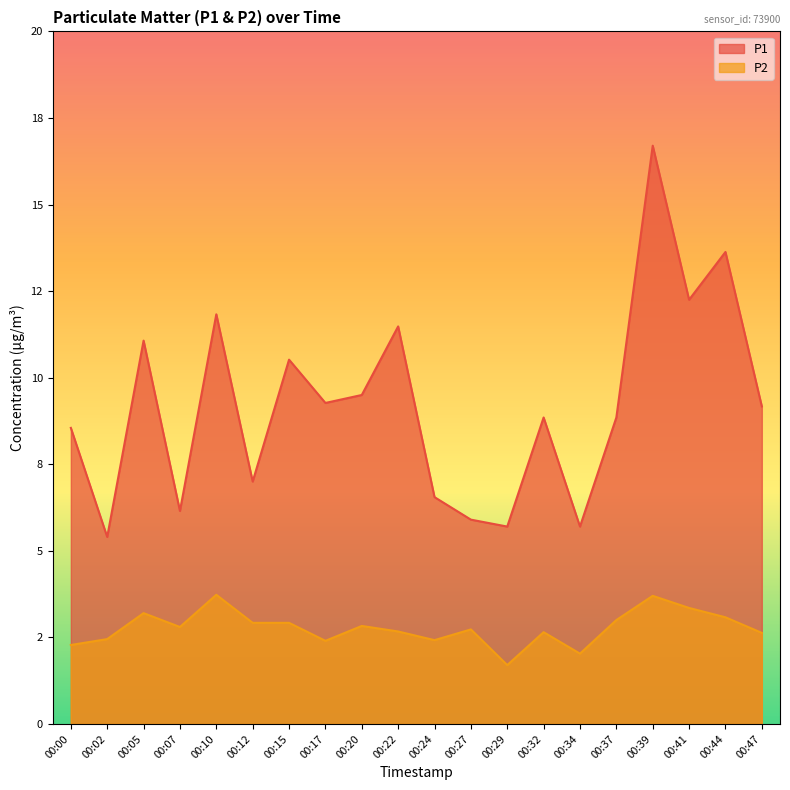

What is the sum of all P2 values?

55.5